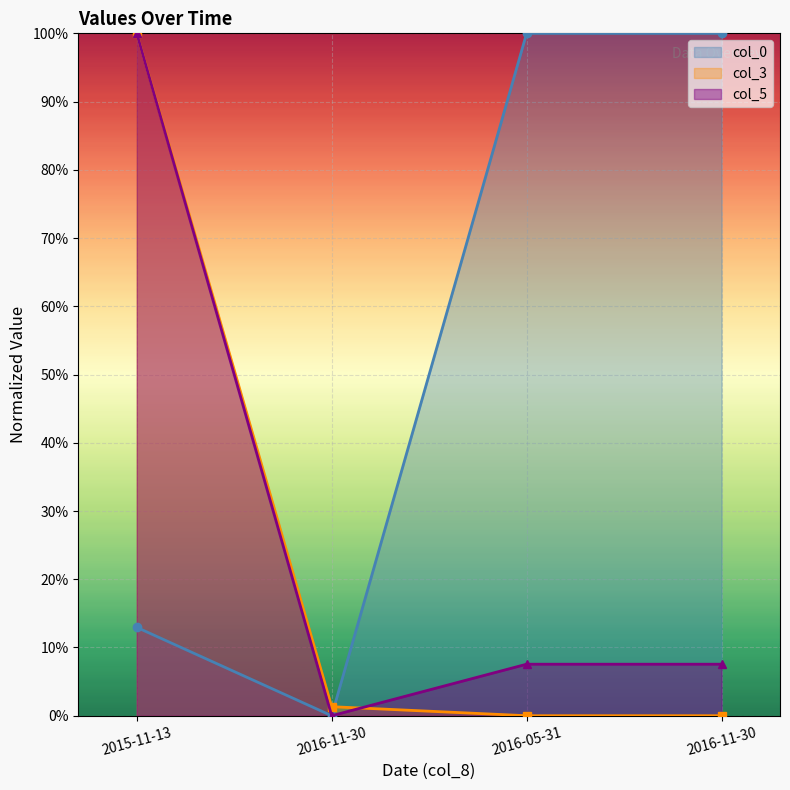

At how many categories does at least one series exceed 0?

4